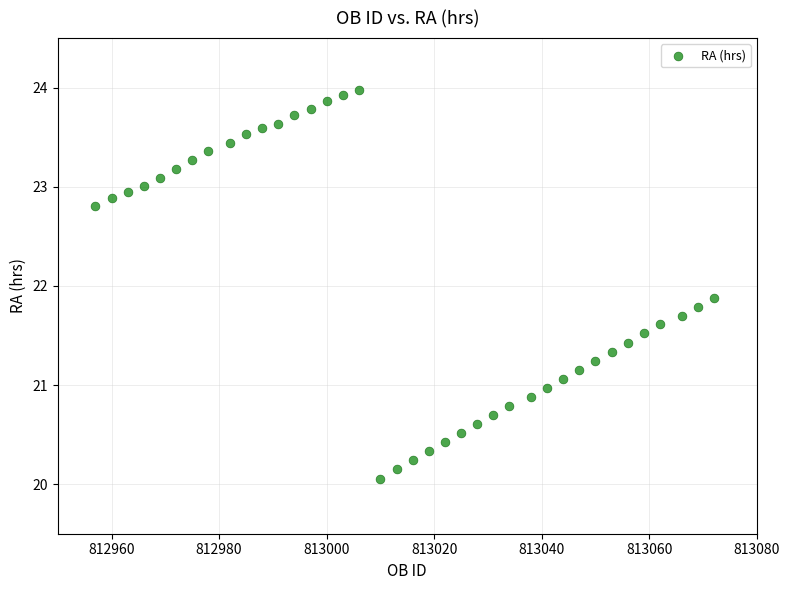

What is the range of X values (max minus min)?

115.0